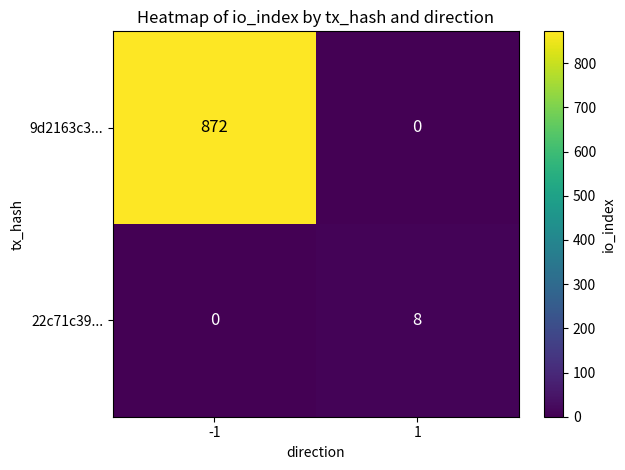

Reading left to right, transcribe all the data shown in this chart.

9d2163c3...: 872	0
22c71c39...: 0	8